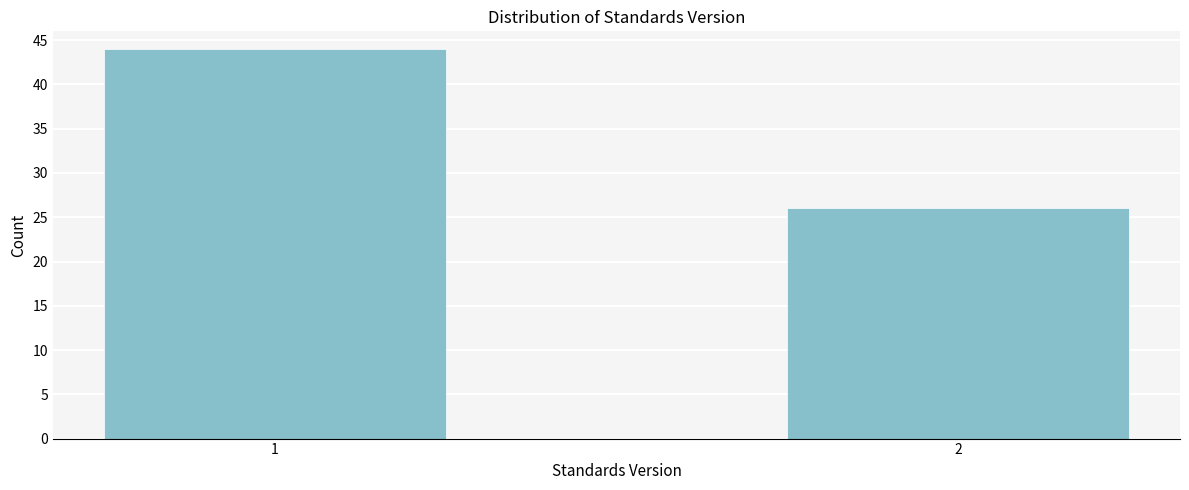

Reading left to right, extract all data points from this chart.

1=44	2=26